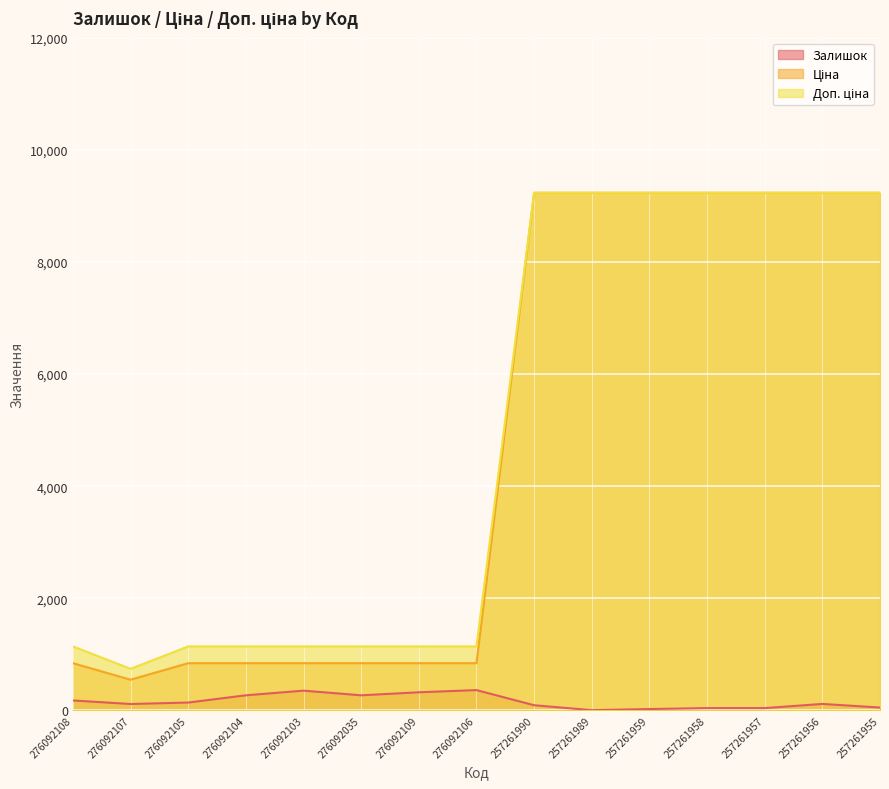

What is the difference between the maximum and minimum values in the Доп. ціна series?

8491.4